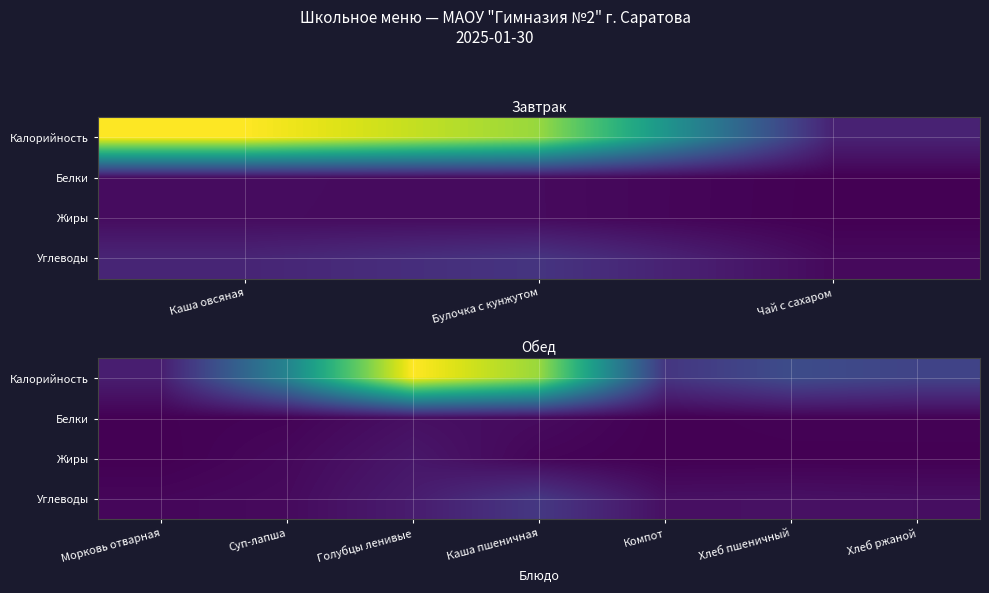

The value of Жиры at Хлеб ржаной is 0.2. True or false?

False